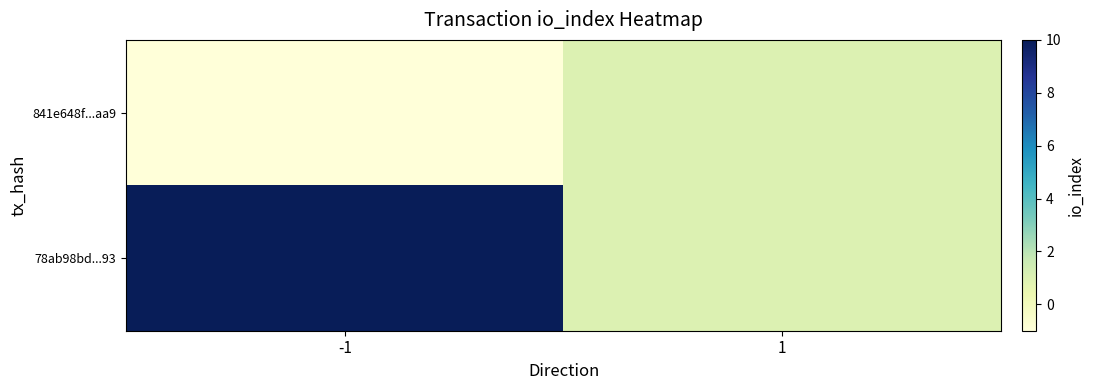

At which category is the sum across all series the highest?

-1